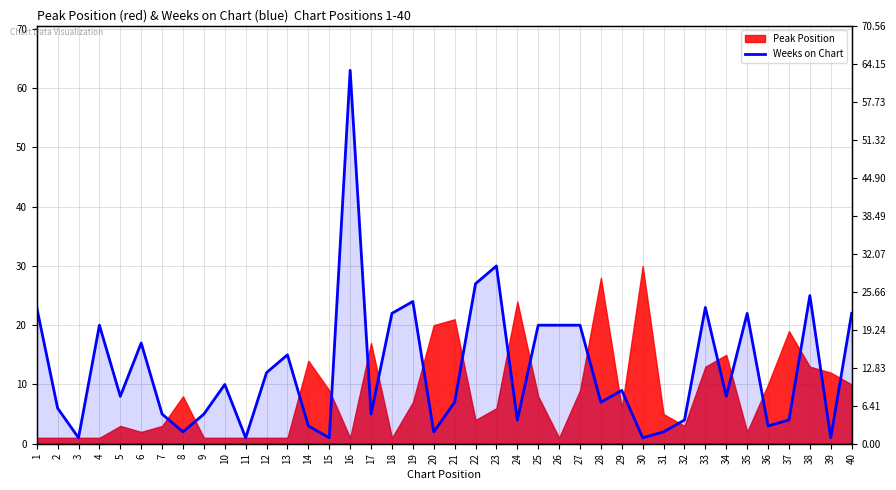

Rank the categories by value from highest to lowest.

16, 23, 22, 38, 19, 1, 33, 18, 35, 40, 4, 25, 26, 27, 6, 13, 12, 10, 29, 5, 34, 21, 28, 2, 7, 9, 17, 24, 32, 37, 14, 36, 8, 20, 31, 3, 11, 15, 30, 39